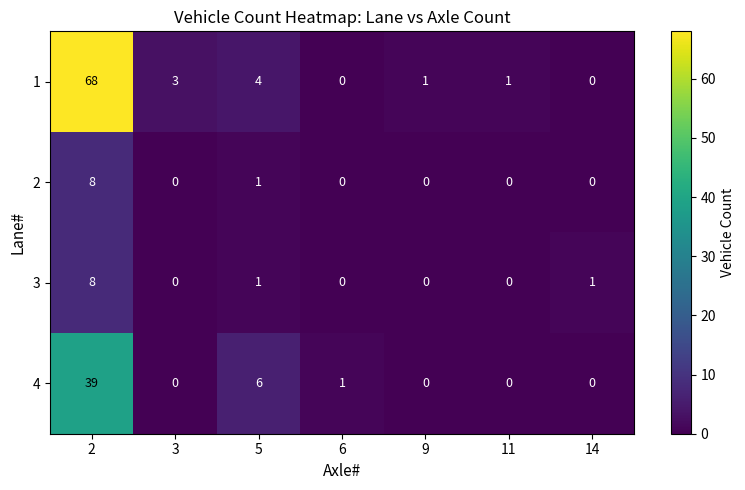

What is the sum of all 2 values?

9